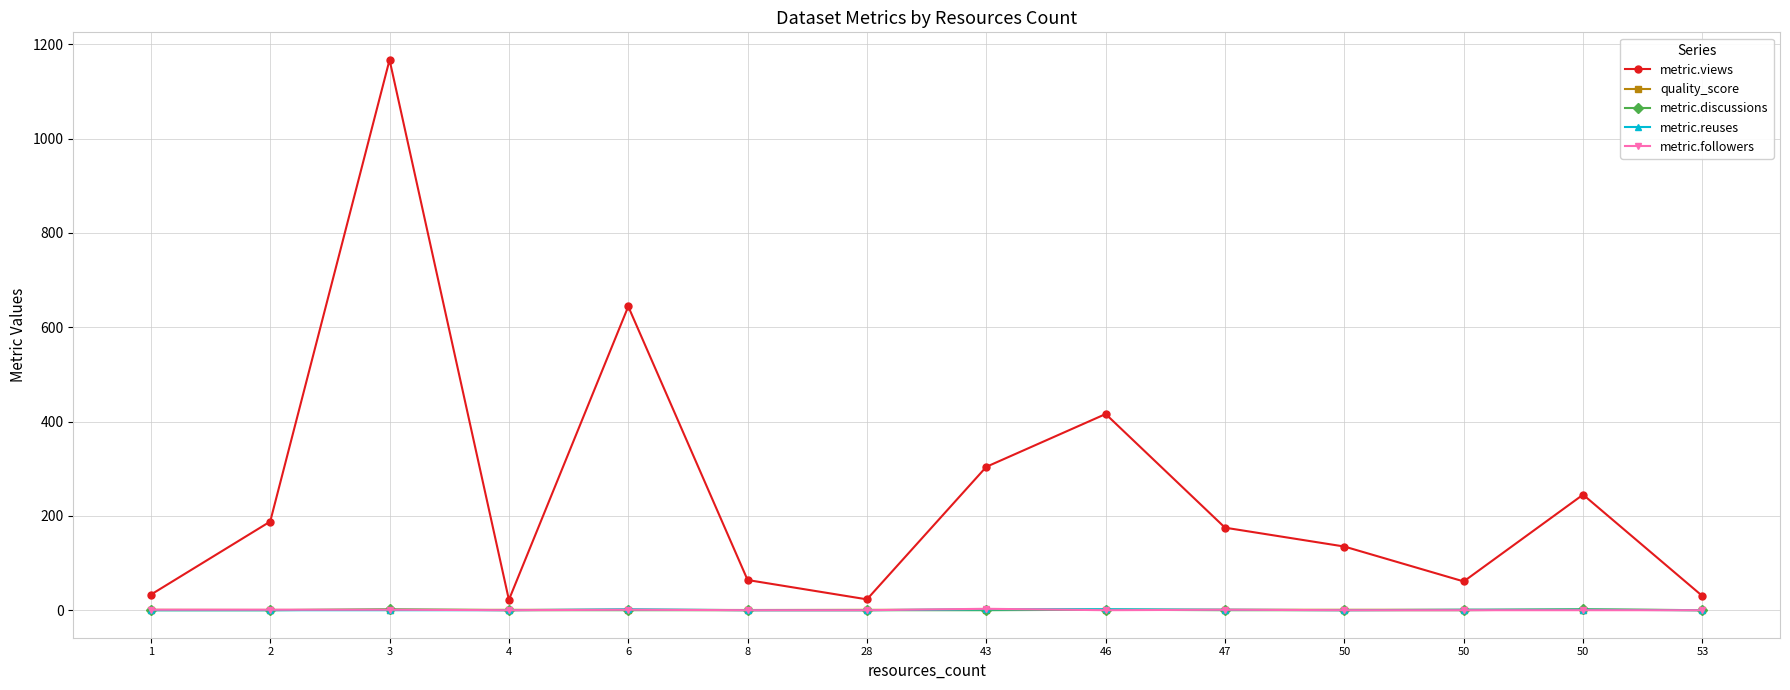

True or false: metric.followers and quality_score intersect in this chart.

True